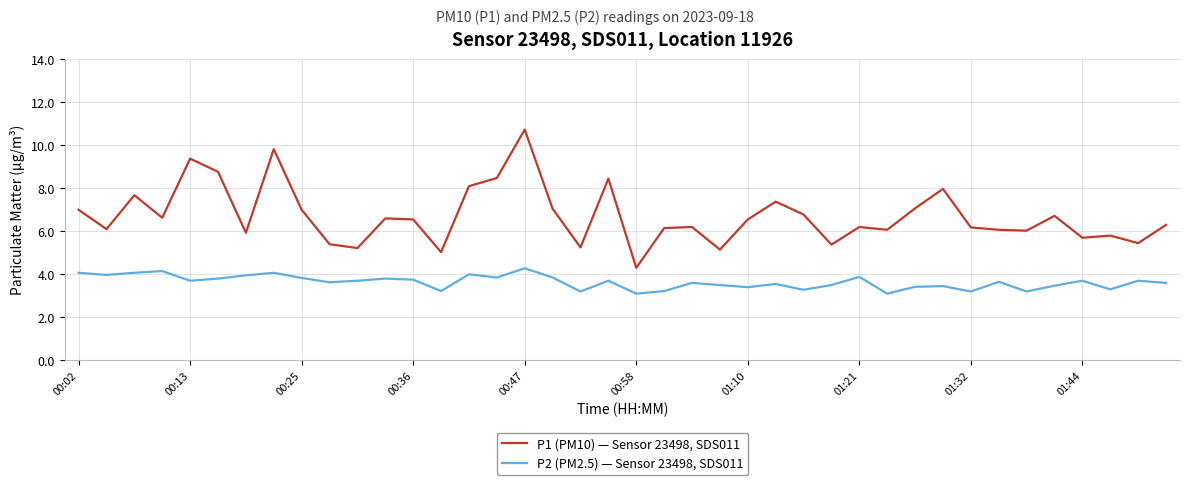

What are all the series names shown in the legend?

P1 (PM10) — Sensor 23498, SDS011, P2 (PM2.5) — Sensor 23498, SDS011